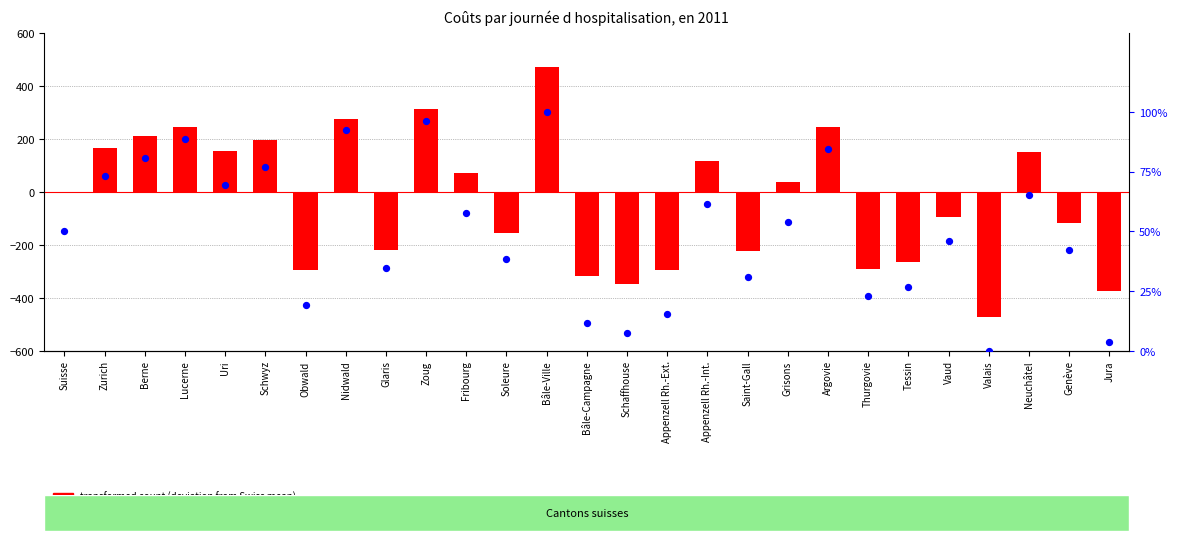

At how many categories does at least one series exceed 297?

2